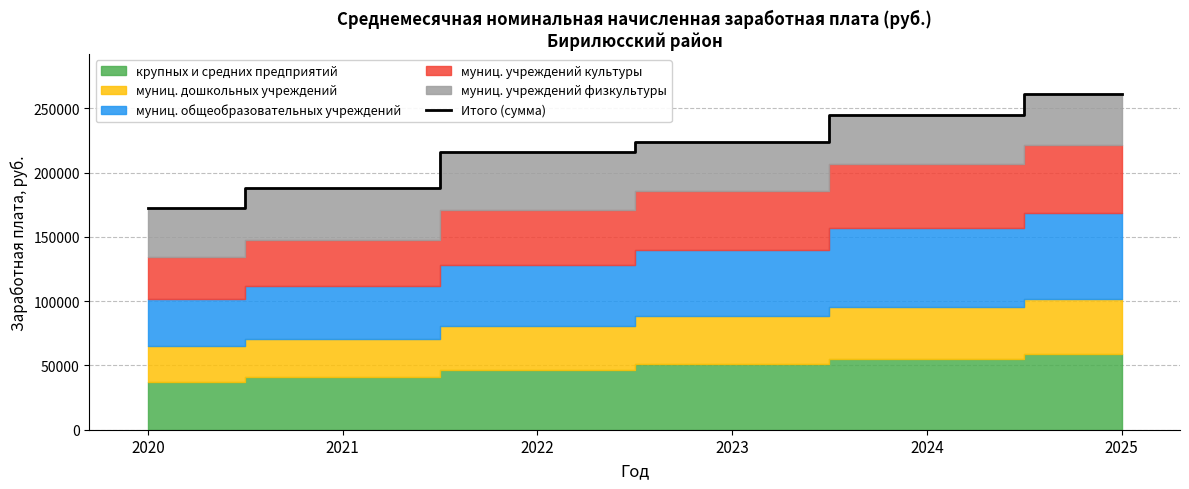

Reading left to right, what are all the values shown in this chart?

2020=172660.1	2021=187615.0	2022=216002.6	2023=223637.1	2024=244932.9	2025=260978.6